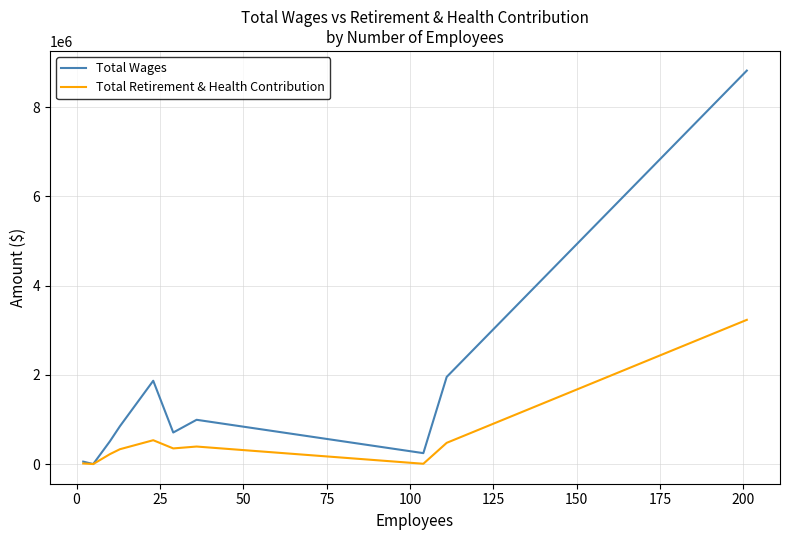

Rank the series by their average value, from lowest to highest.

Total Retirement & Health Contribution, Total Wages